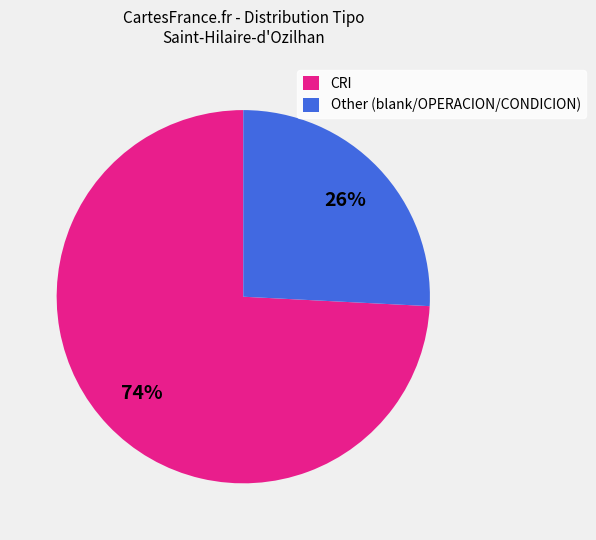

What percentage is the CRI slice, to the nearest percent?

74%